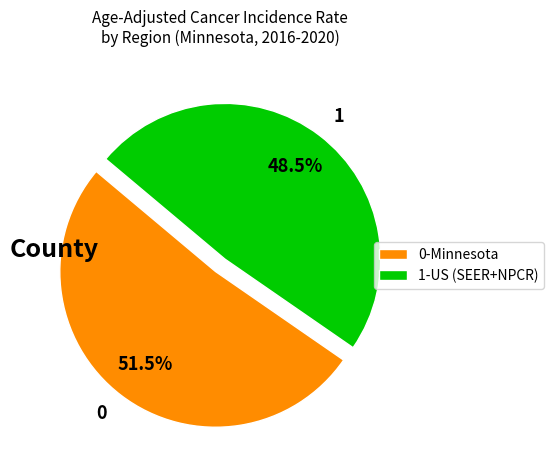

Count the number of slices in the pie.

2